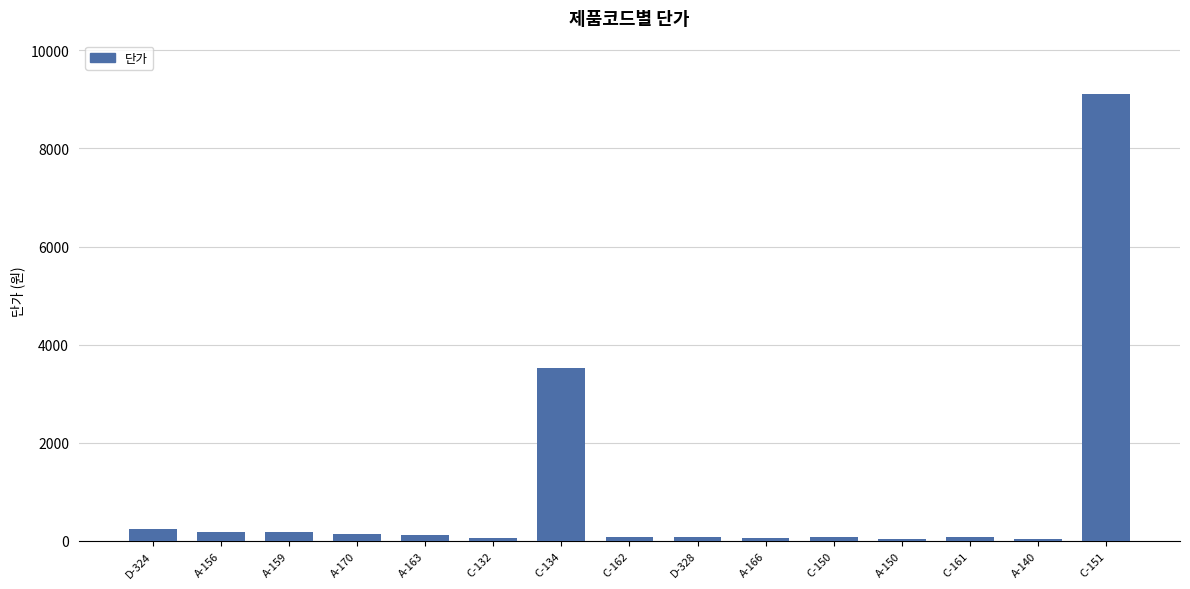

Where does the data first go above 88?

D-324